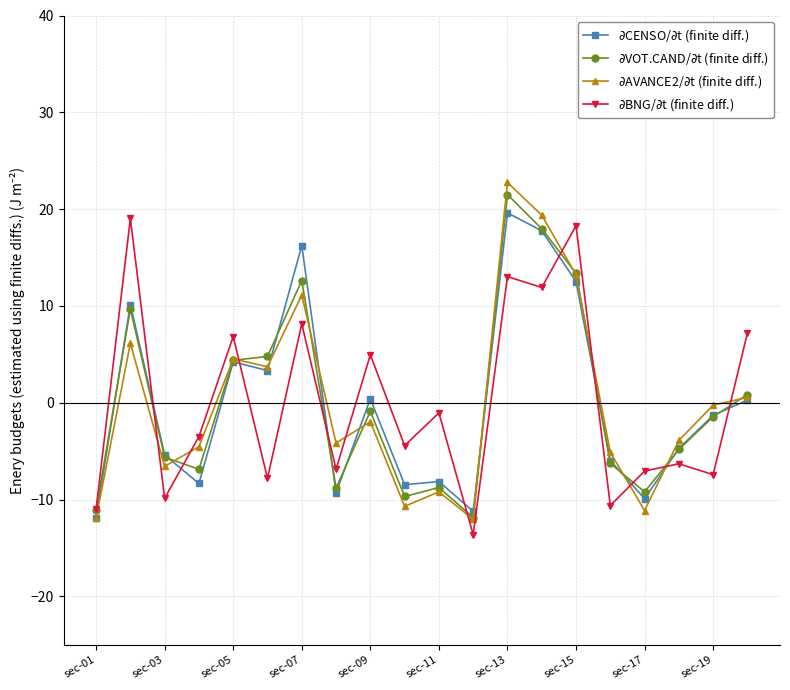

What is the minimum value shown in the chart?

-13.6